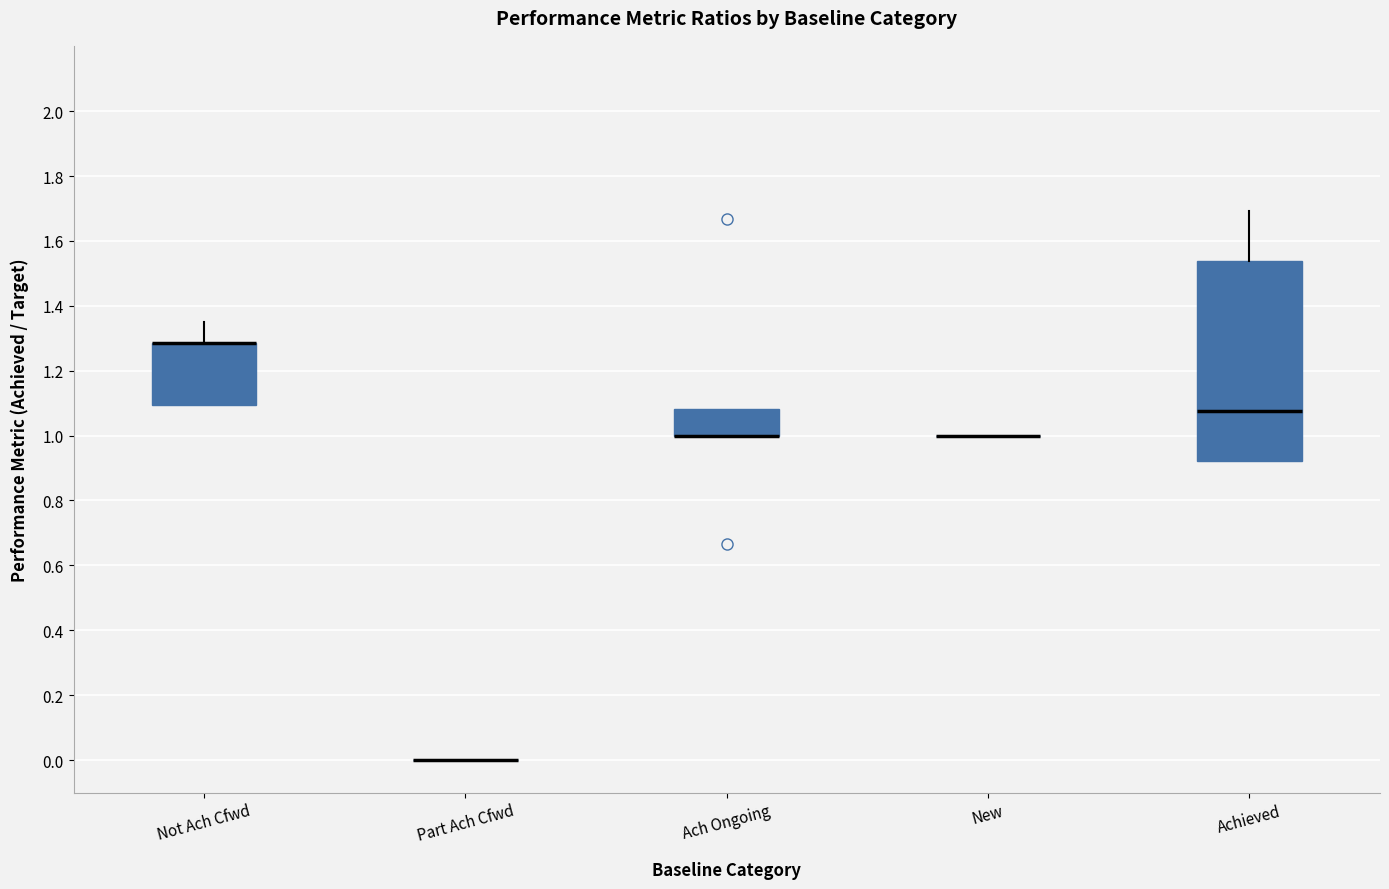

Reading left to right, read every box against the y-axis: the position of its median line, the range the box covers, and the ends of its whiskers. The values are not printed on the chart, so give them approximately, as read against the axis.

Not Ach Cfwd: median 1.28 (drawn on the box's upper edge), box 1.10 to 1.28, whiskers 1.10 to 1.36
Part Ach Cfwd: box collapsed to a line at 0.00, whiskers 0.00 to 0.00
Ach Ongoing: median 1.00 (drawn on the box's lower edge), box 1.00 to 1.08, whiskers 1.00 to 1.08
New: box collapsed to a line at 1.00, whiskers 1.00 to 1.00
Achieved: median 1.08, box 0.92 to 1.54, whiskers 0.92 to 1.70